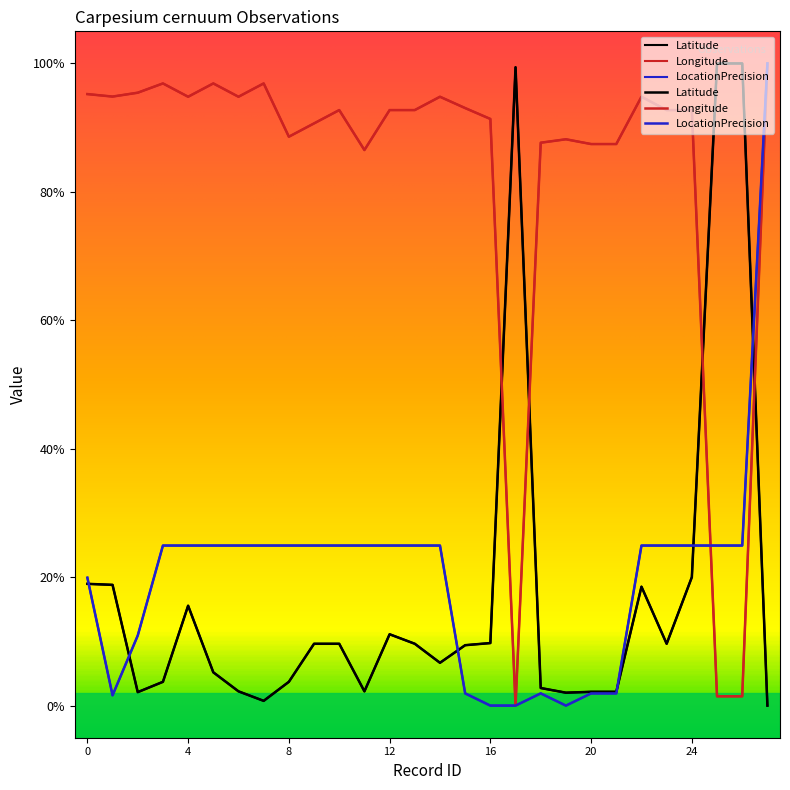

What is the difference between the Latitude values at 12 and 22?

0.1